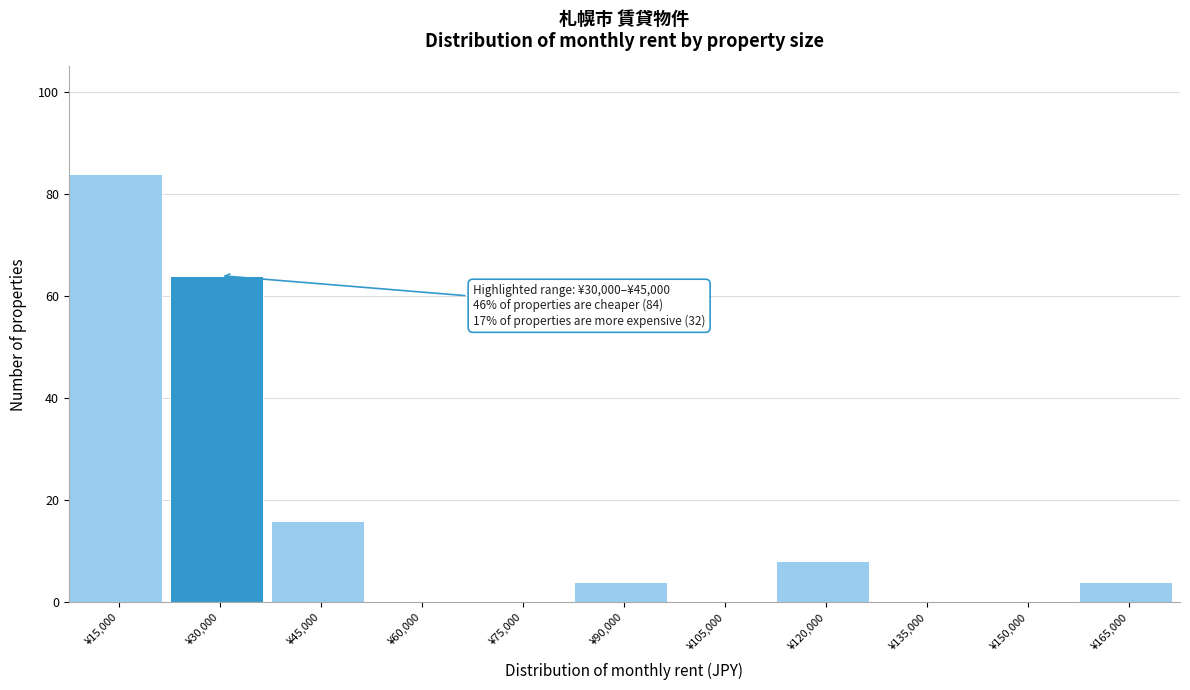

Reading right to left, what are all the values shown in this chart?

¥165,000=4	¥150,000=0	¥135,000=0	¥120,000=8	¥105,000=0	¥90,000=4	¥75,000=0	¥60,000=0	¥45,000=16	¥30,000=64	¥15,000=84